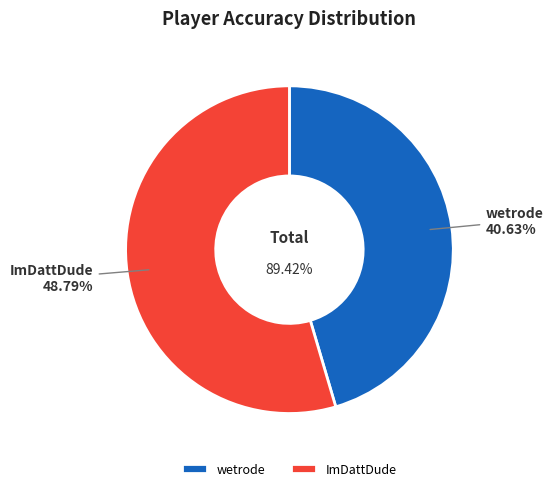

How many segments does this pie chart have?

2